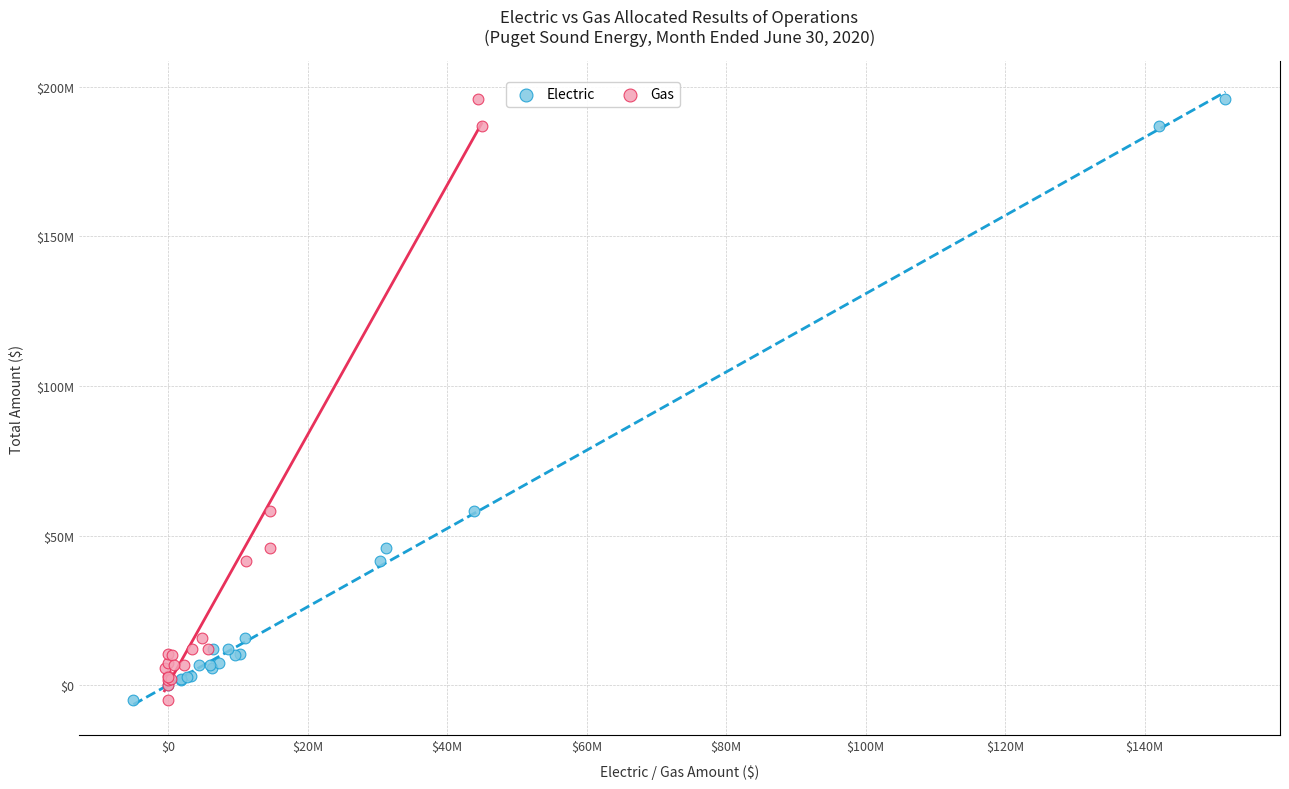

What are all the series names shown in the legend?

Electric, Gas